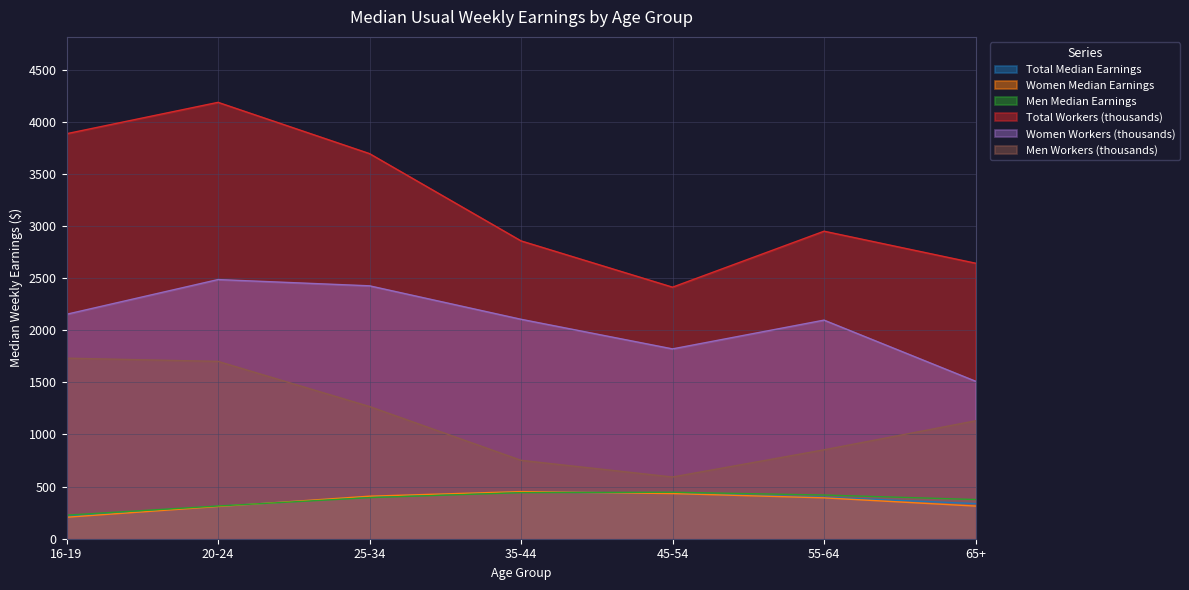

What are all the series names shown in the legend?

Total Median Earnings, Women Median Earnings, Men Median Earnings, Total Workers (thousands), Women Workers (thousands), Men Workers (thousands)